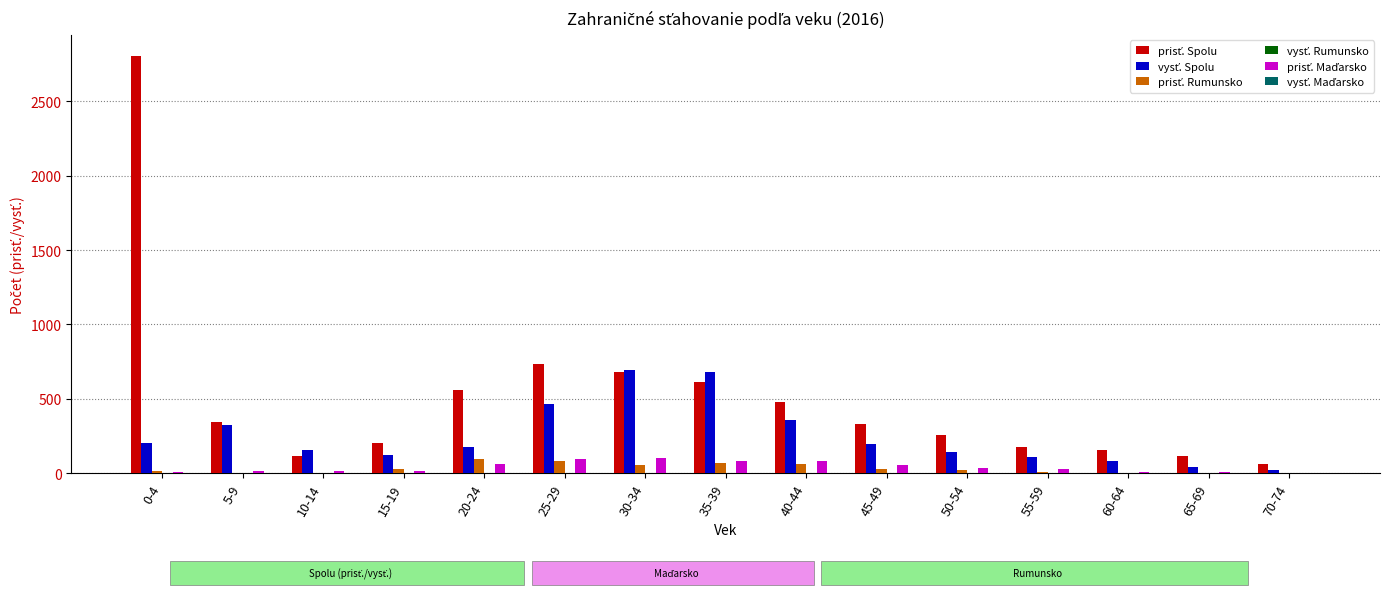

At which category is the sum across all series the highest?

0-4